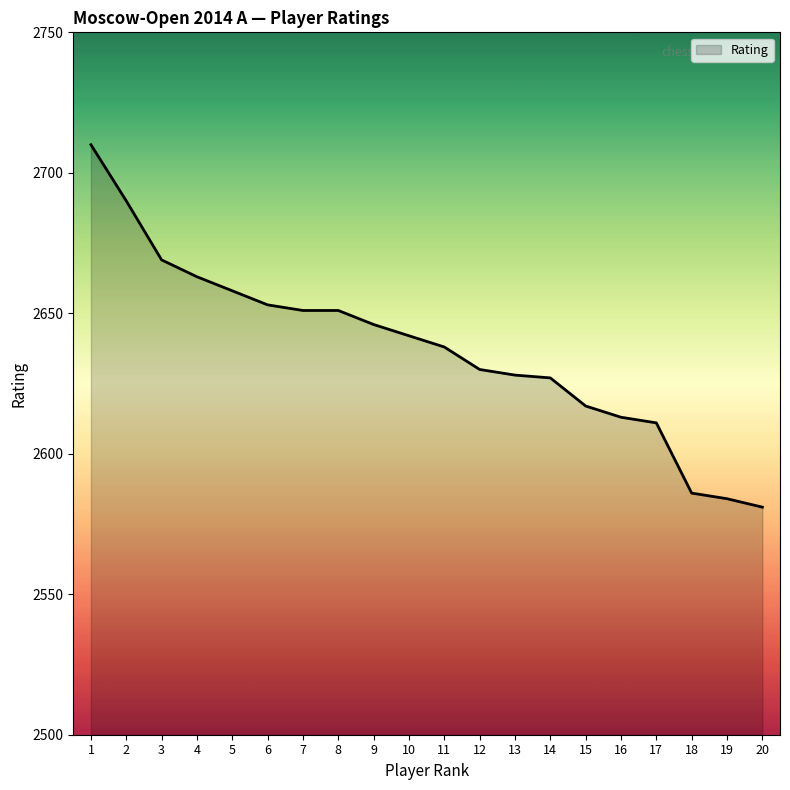

Between 5 and 12, which is larger?

5